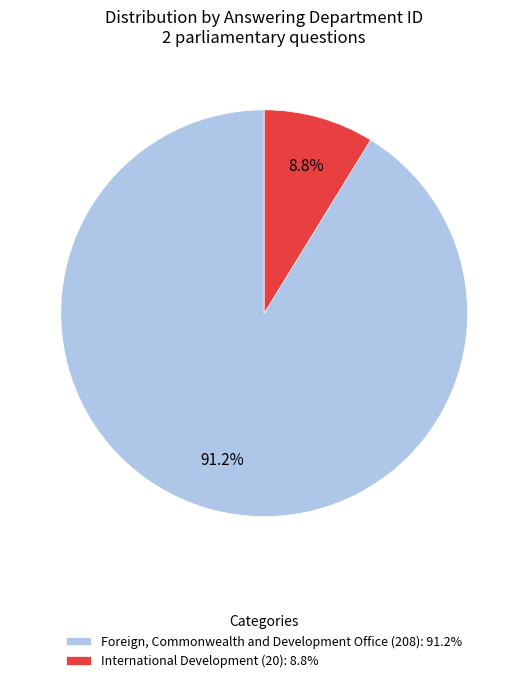

Is it true that International Development (20) is 19% of the pie?

False